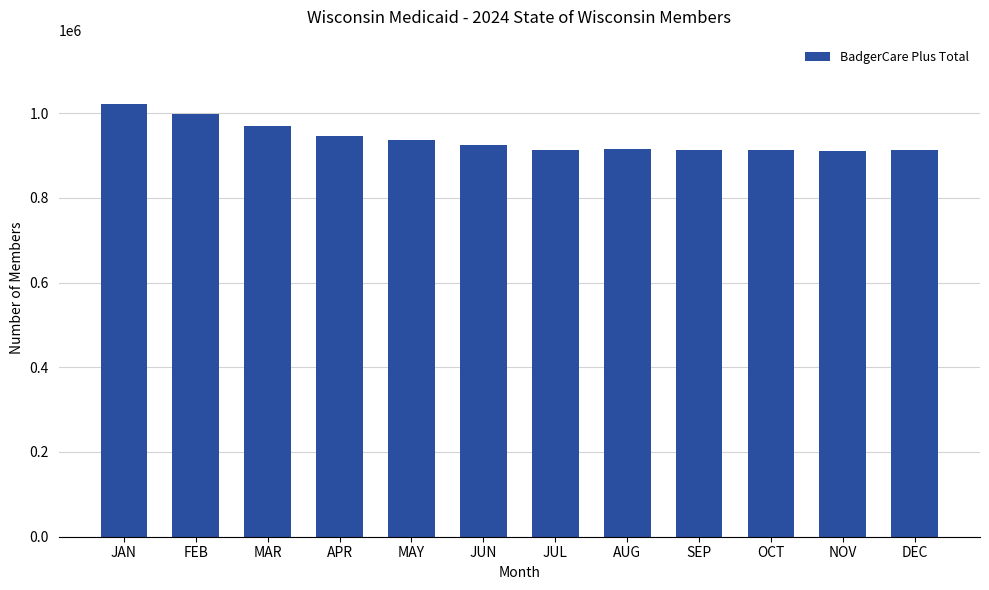

What is the label of the 7th bar from the right?

JUN